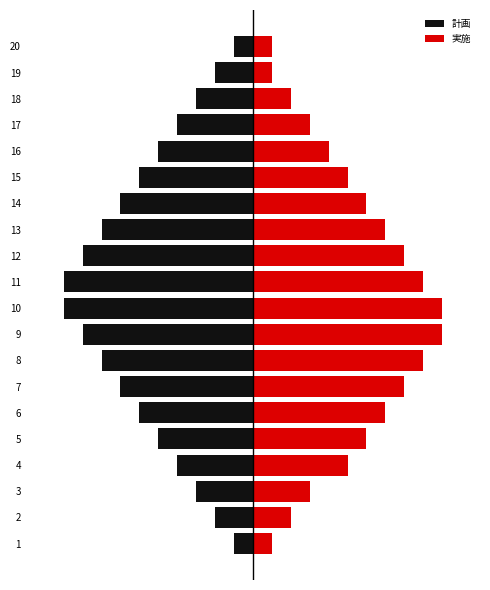

What is the value of the 計画 bar at the 13th from the left?

-8